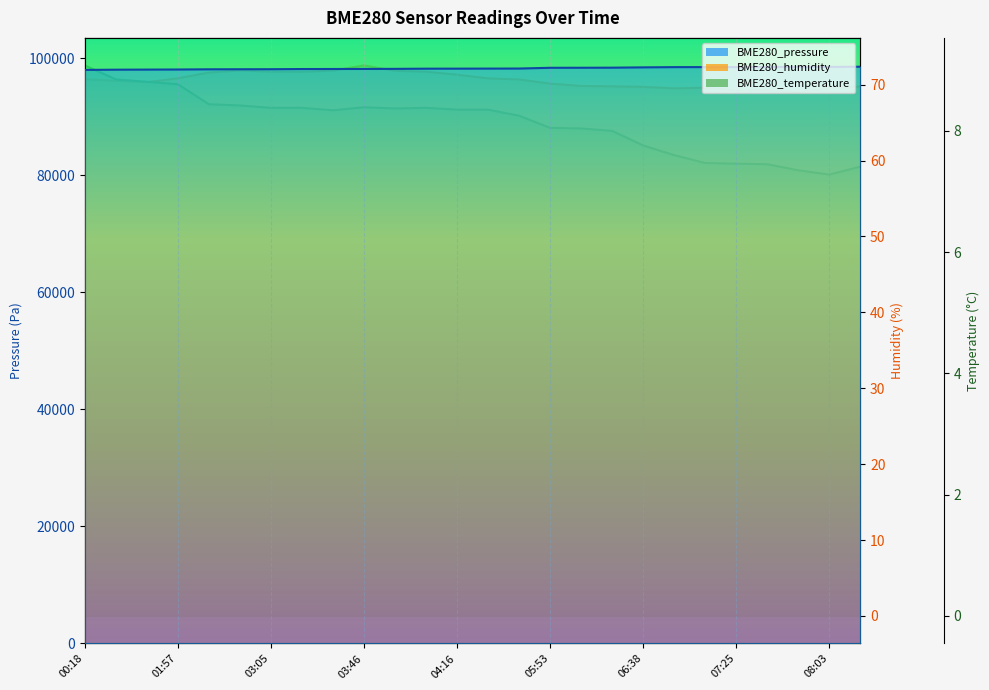

What is the maximum value shown in the chart?

98581.0